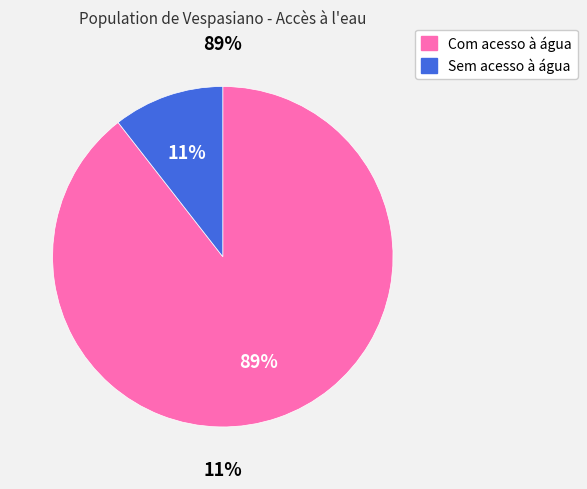

Is Com acesso à água the majority of the pie?

Yes